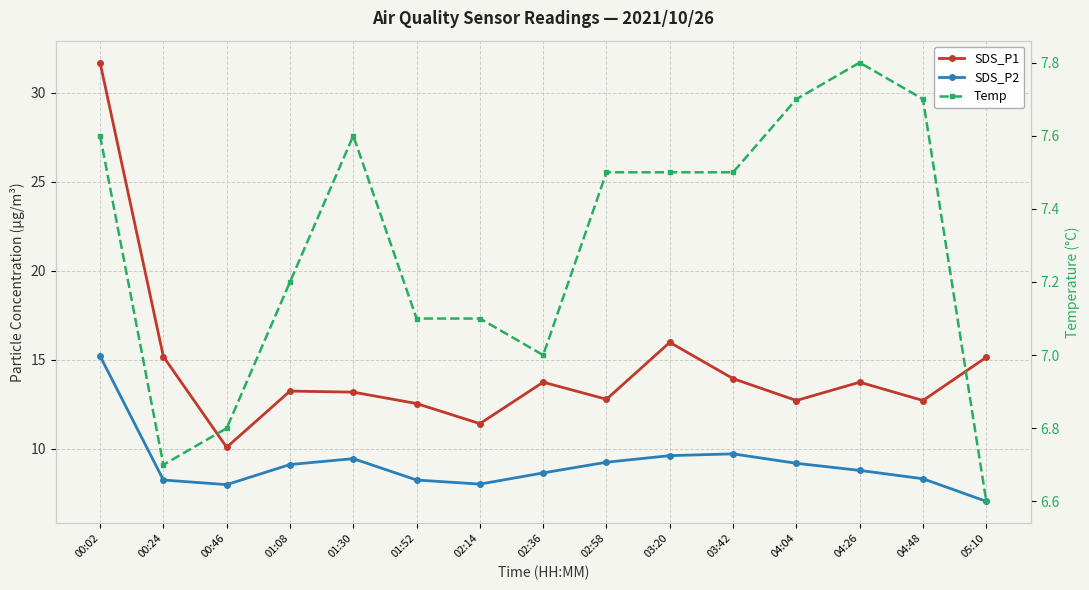

What is the label of the 10th point from the left?

03:20